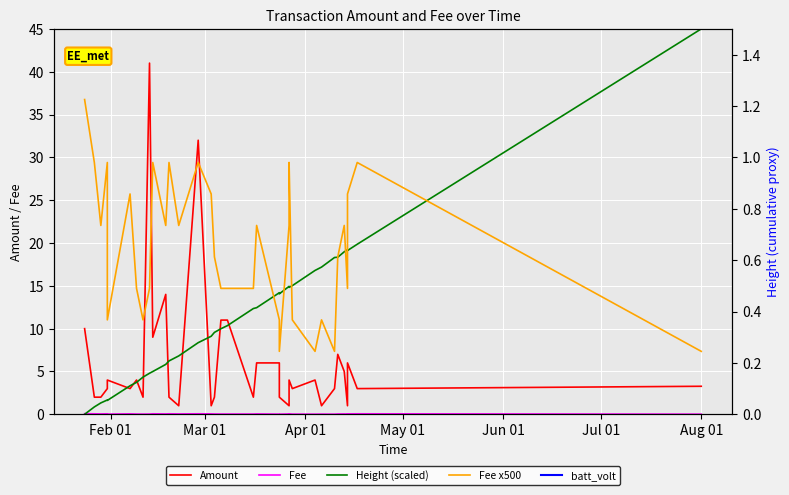

What is the maximum value shown in the chart?

45.0